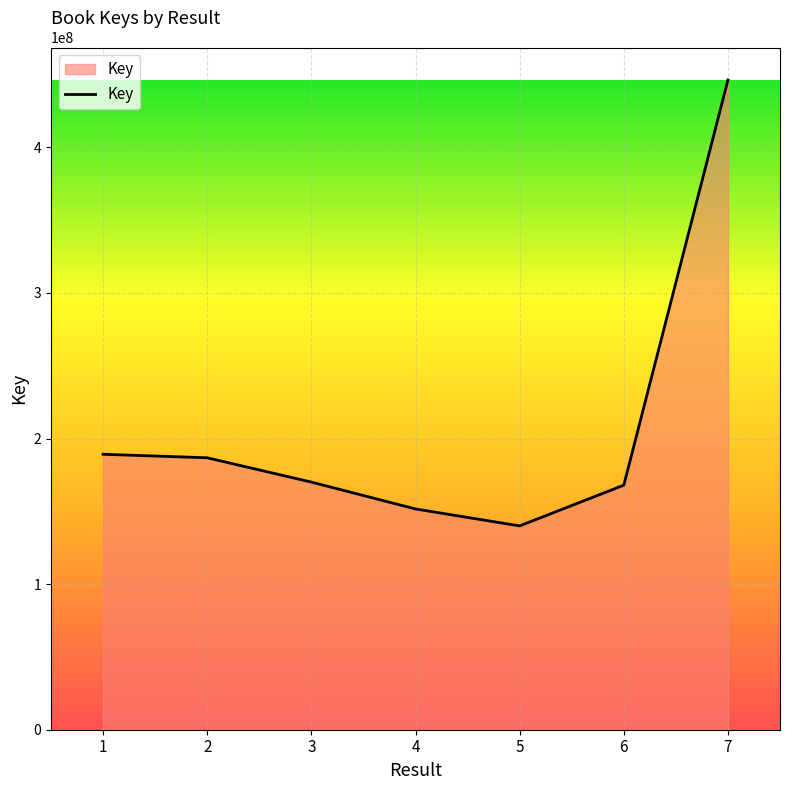

The value at 6 is 234128845. True or false?

False